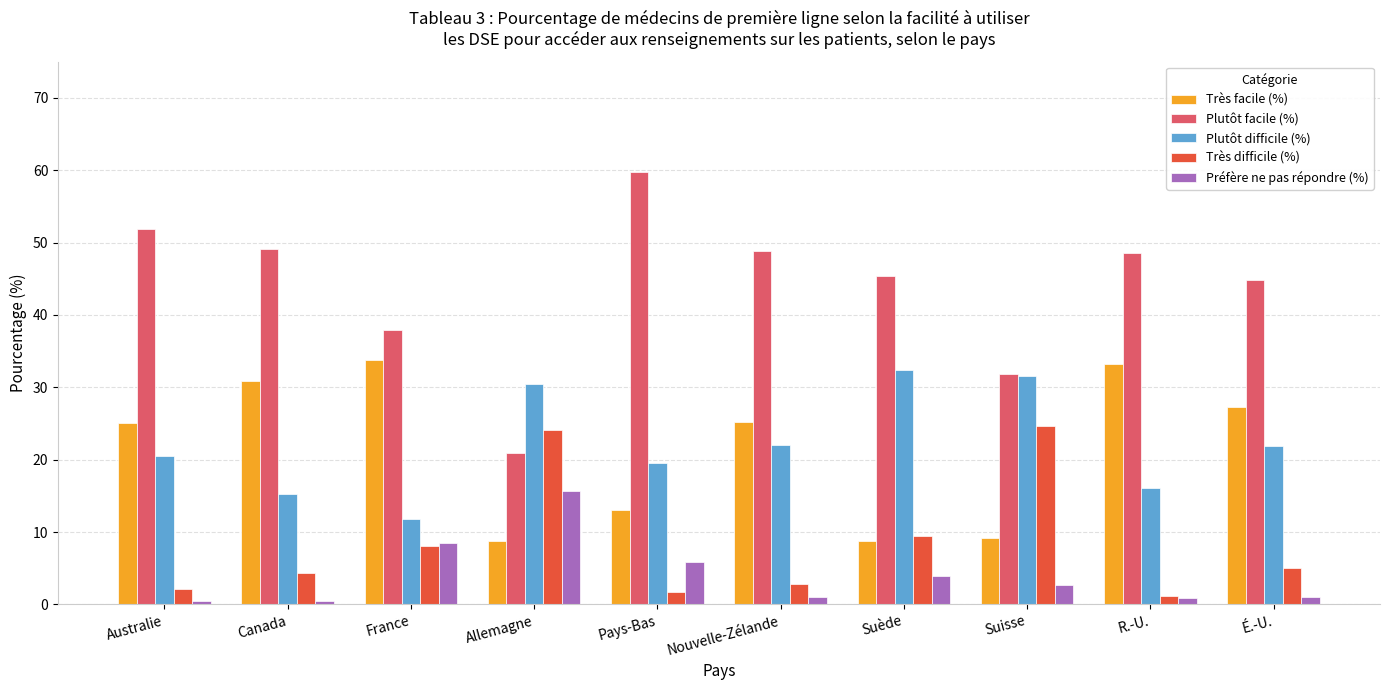

What position from the left is Australie?

1